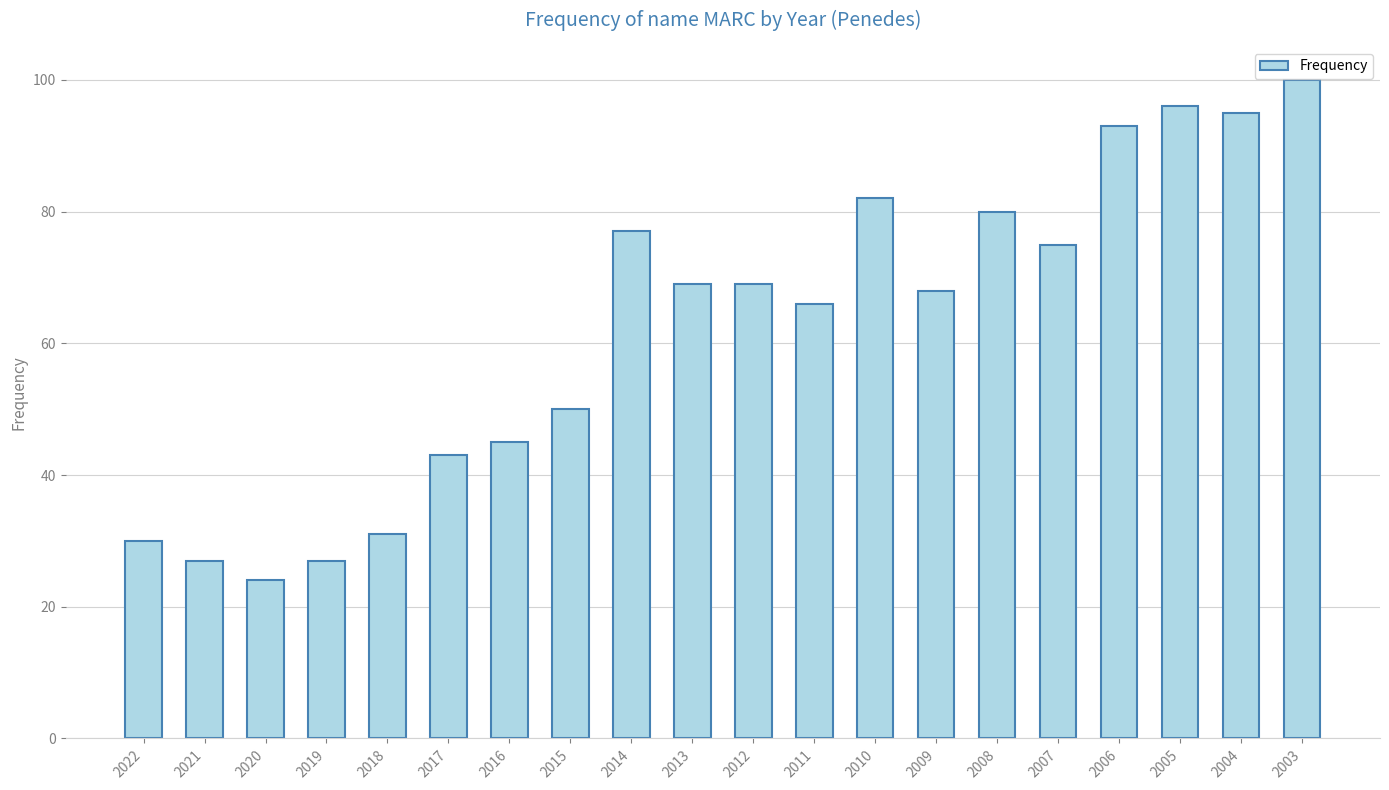

True or false: the data shows 51 at 2008.

False